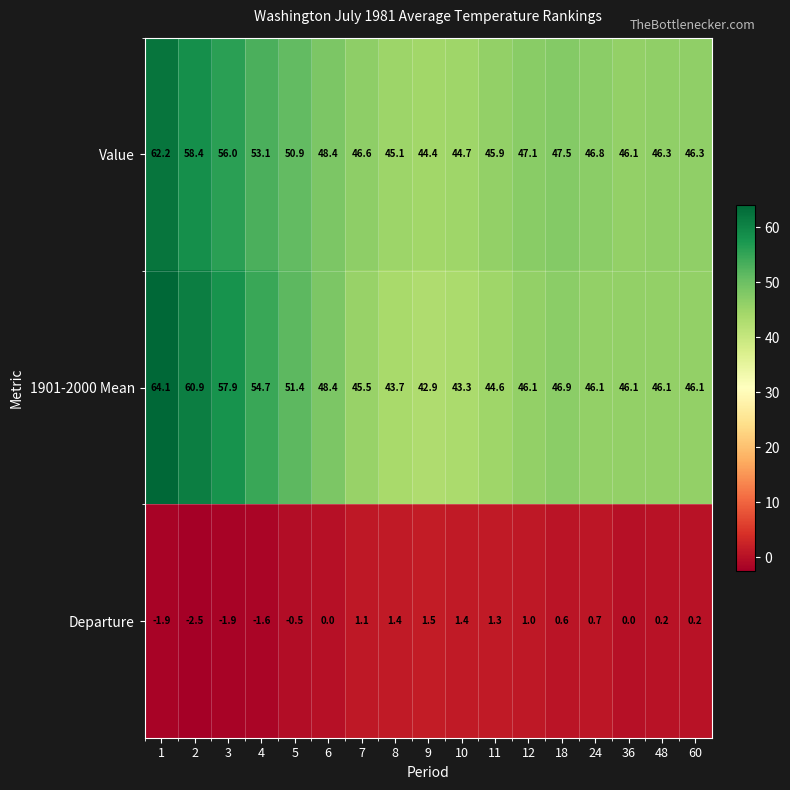

At which label is Value closest to 53?

4